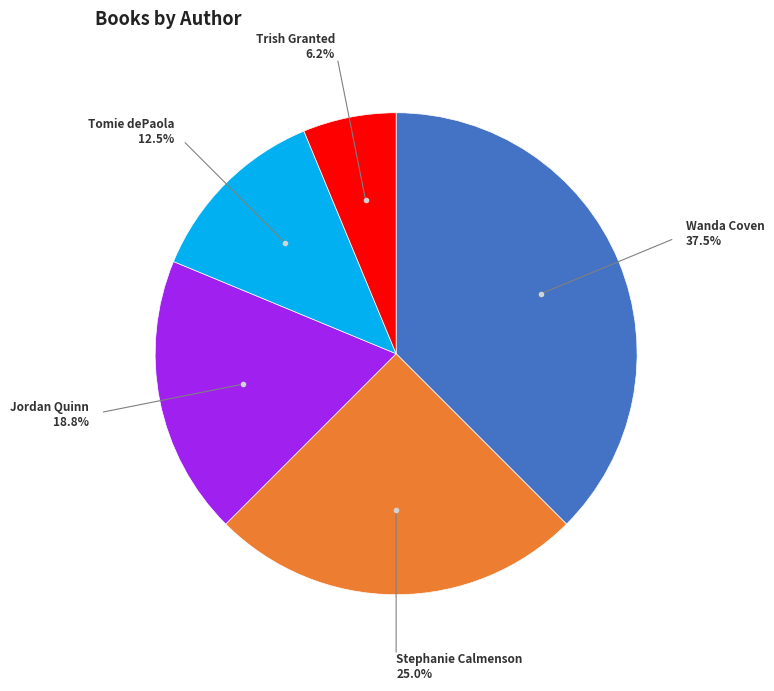

Approximately how many times larger is the value at Stephanie Calmenson compared to Tomie dePaola?

2.0